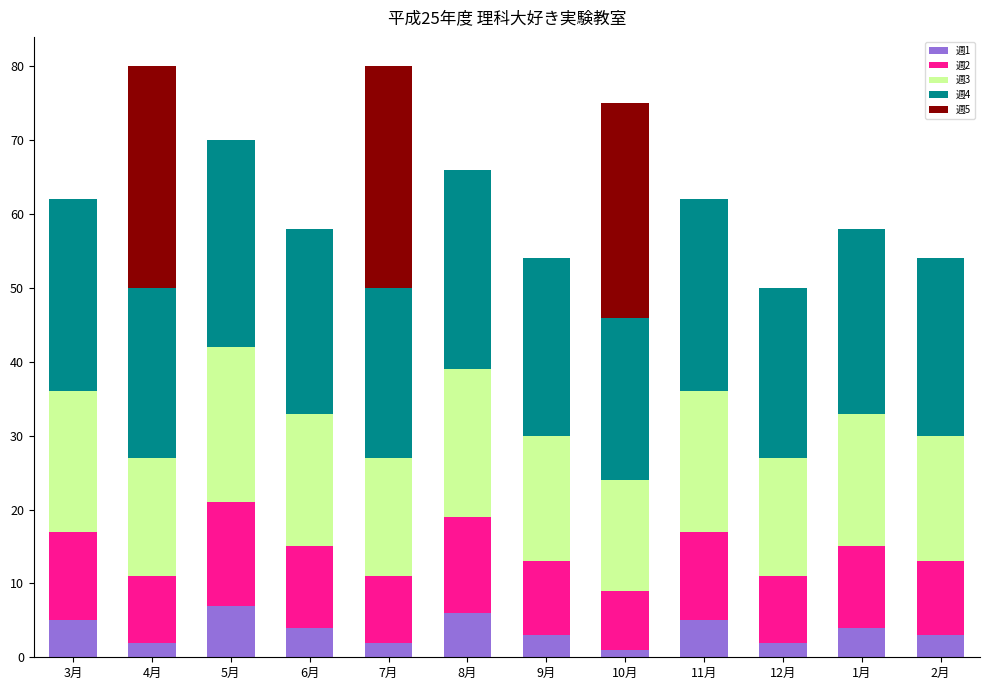

True or false: 週1 has a value of 2 at 12月.

True